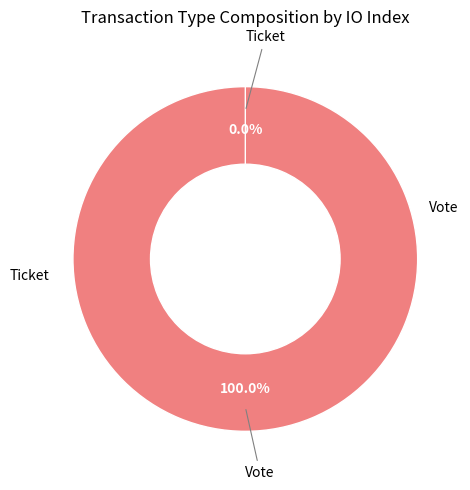

Which category accounts for the majority?

Vote